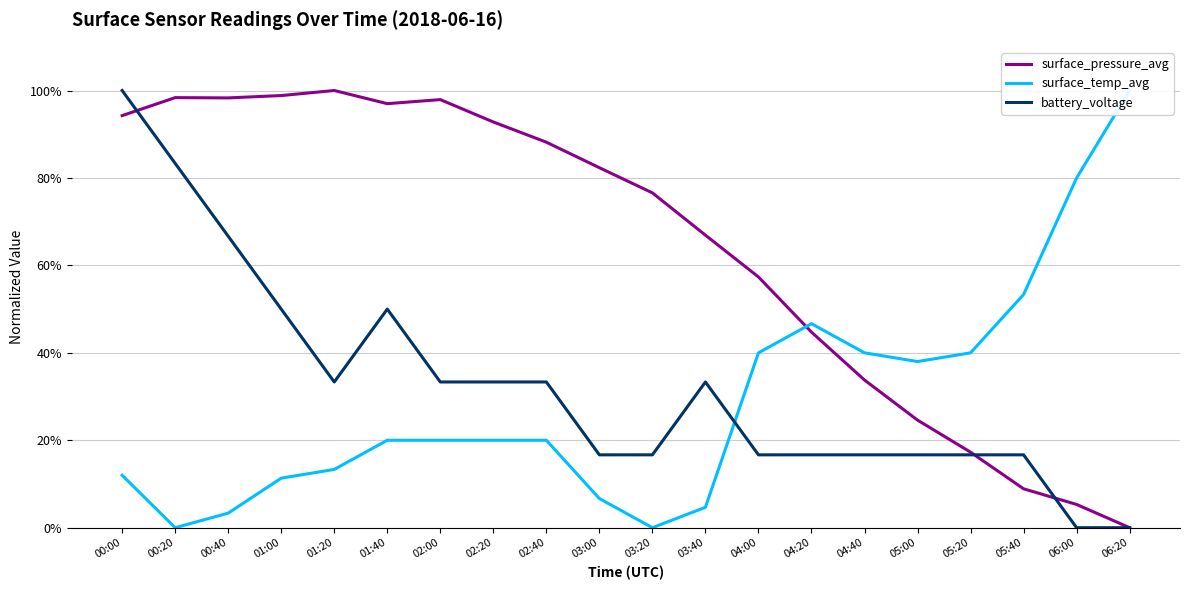

How many lines are shown in the chart?

3